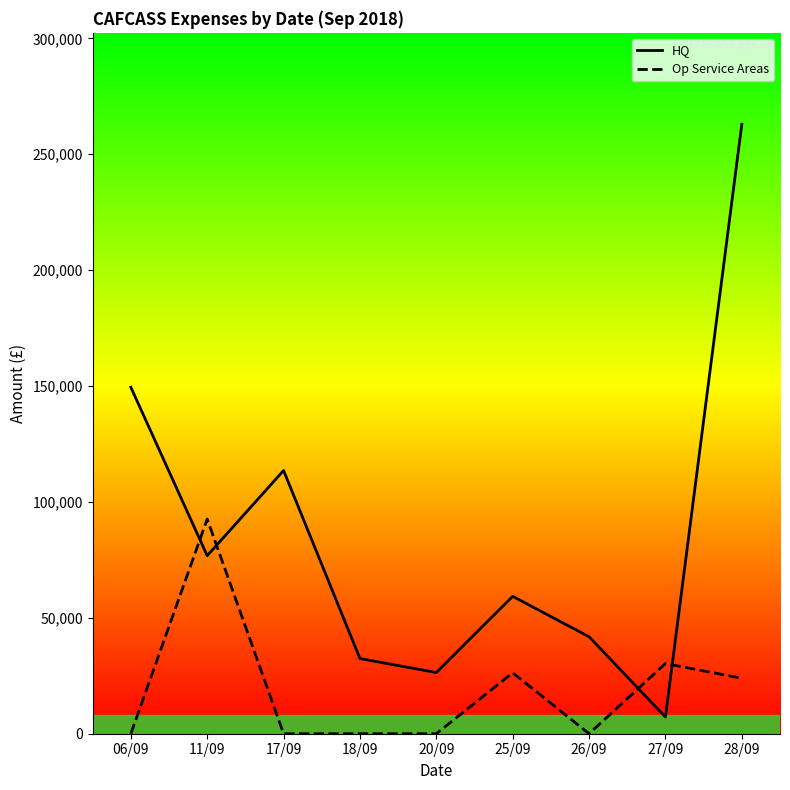

What are all the series names shown in the legend?

HQ, Op Service Areas